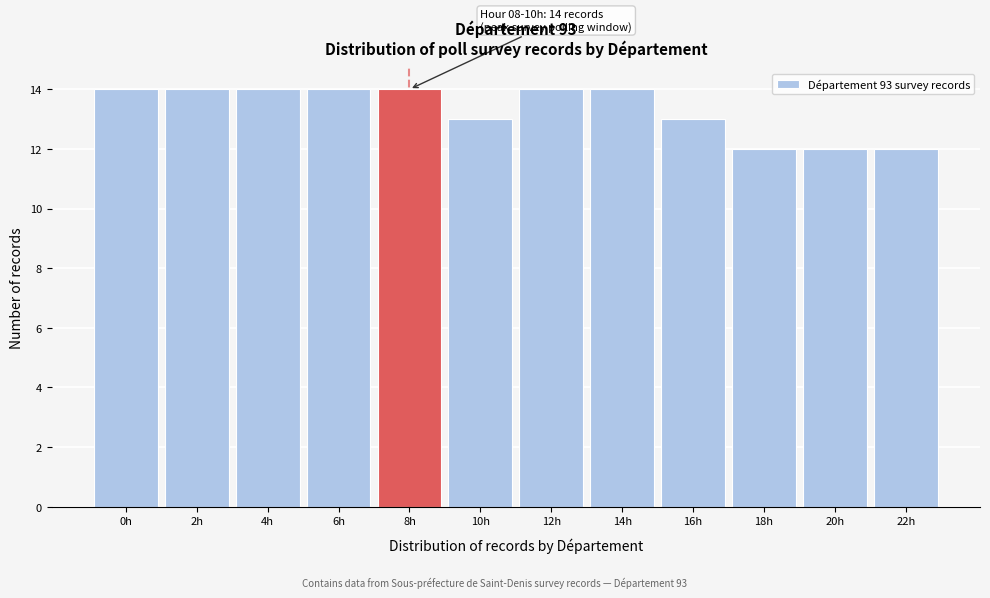

Reading right to left, list all the values displayed in this chart.

12	12	12	13	14	14	13	14	14	14	14	14